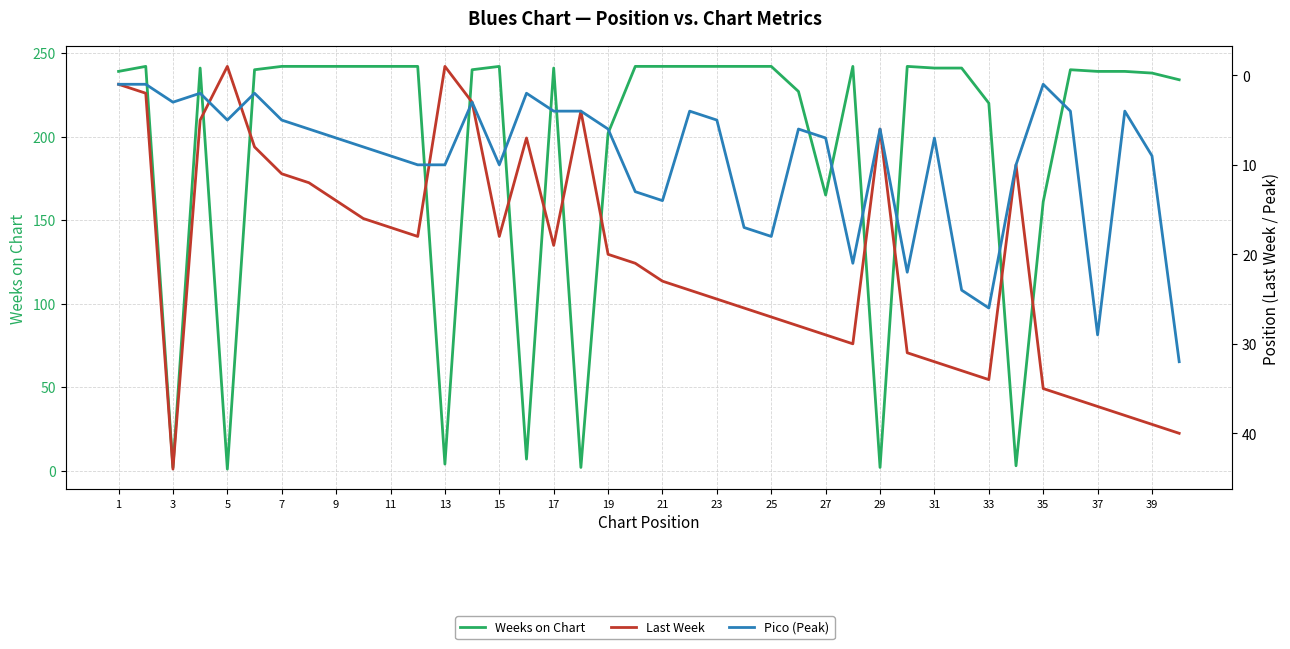

True or false: Last Week has more than 1 points higher than both neighbors.

True